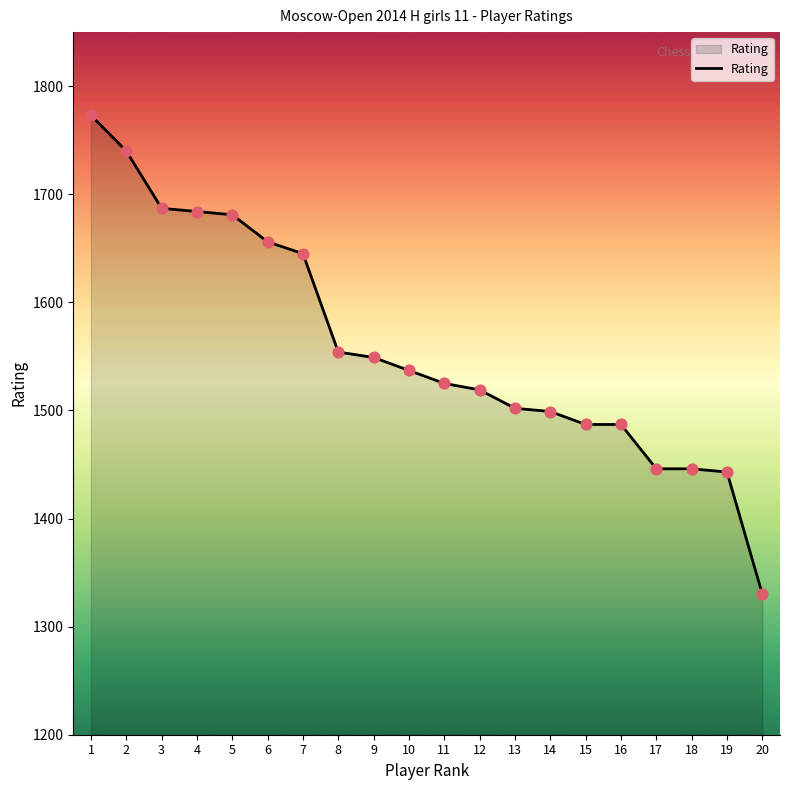

Between 2 and 4, which is larger?

2